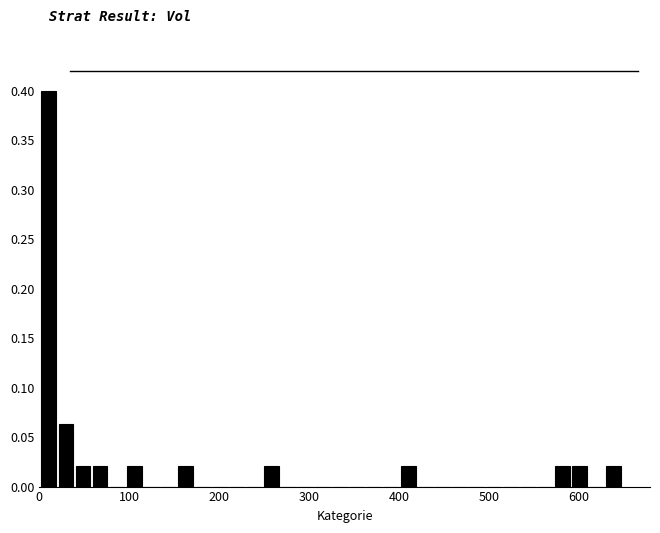

Read against the x-axis, roughly where is the centre of the tallest bar?

10